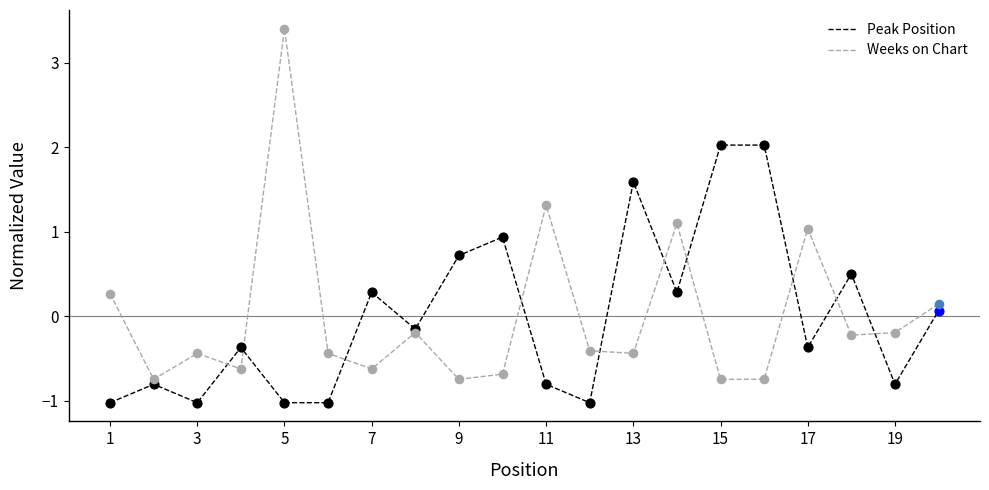

What are all the series names shown in the legend?

Peak Position, Weeks on Chart